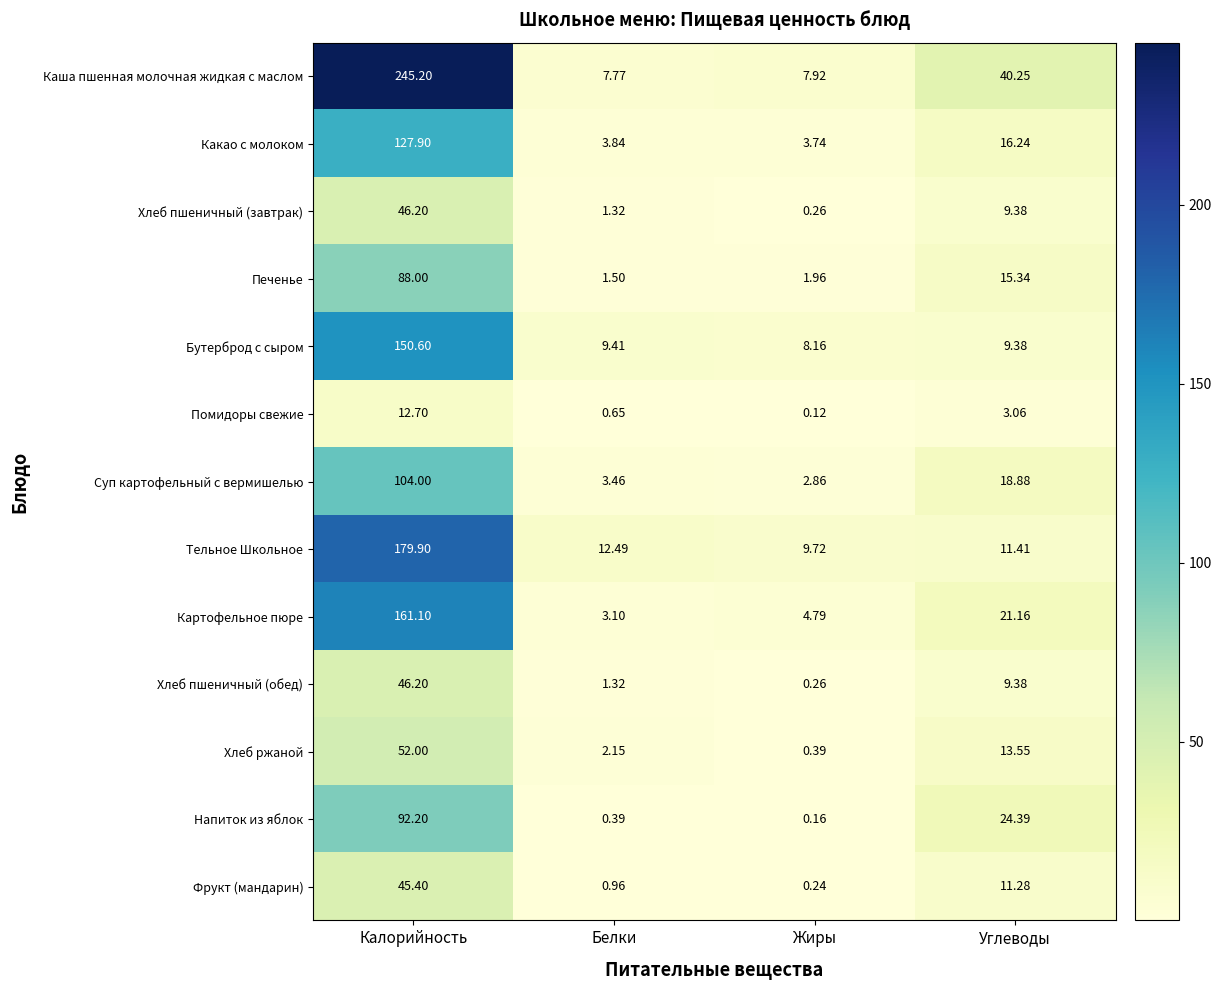

At which label is Хлеб ржаной closest to 26?

Углеводы